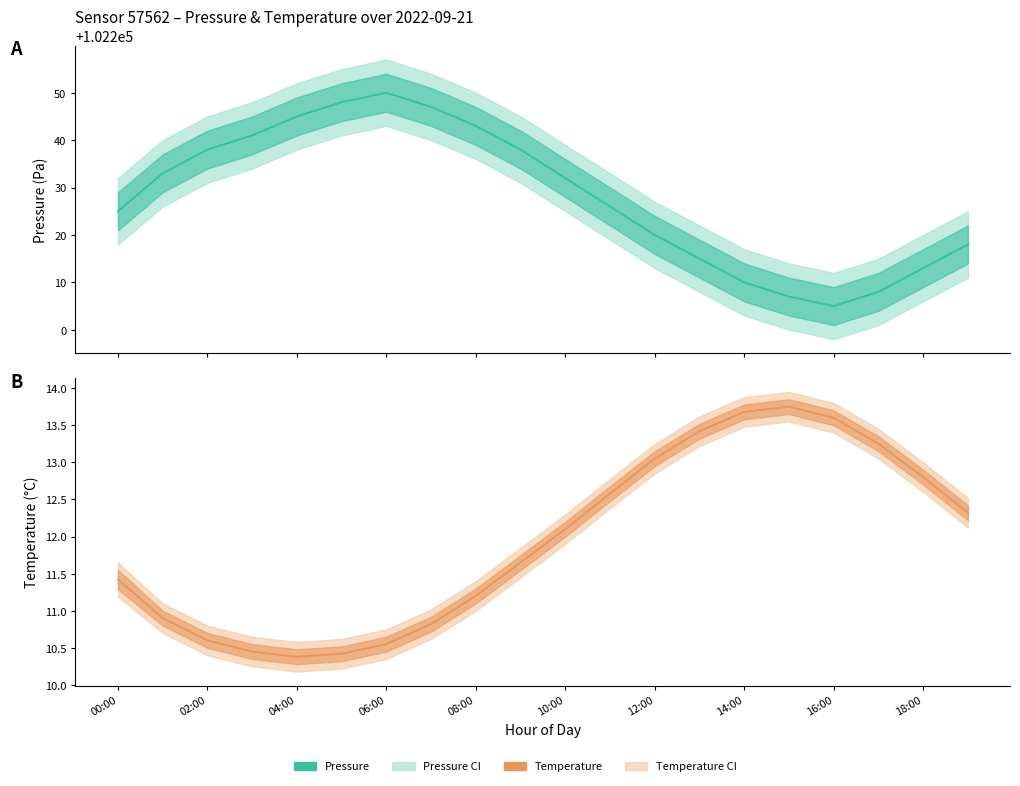

What is the highest value of the Pressure mean series?

102250.0